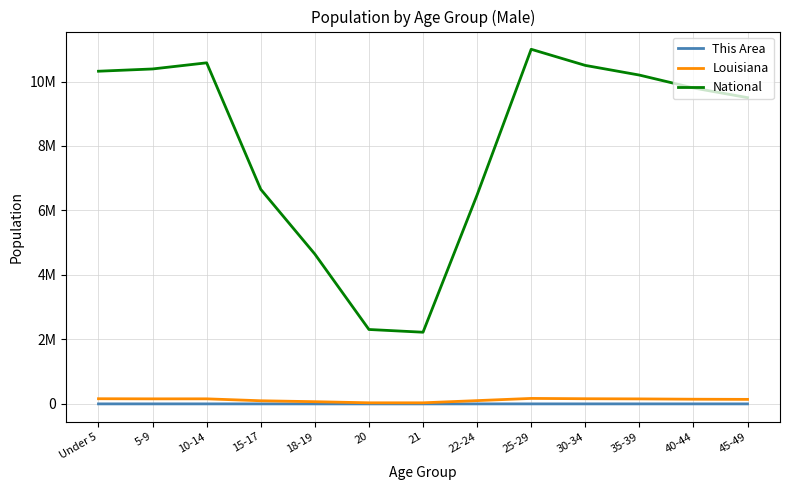

Which series has the largest total across all categories?

National